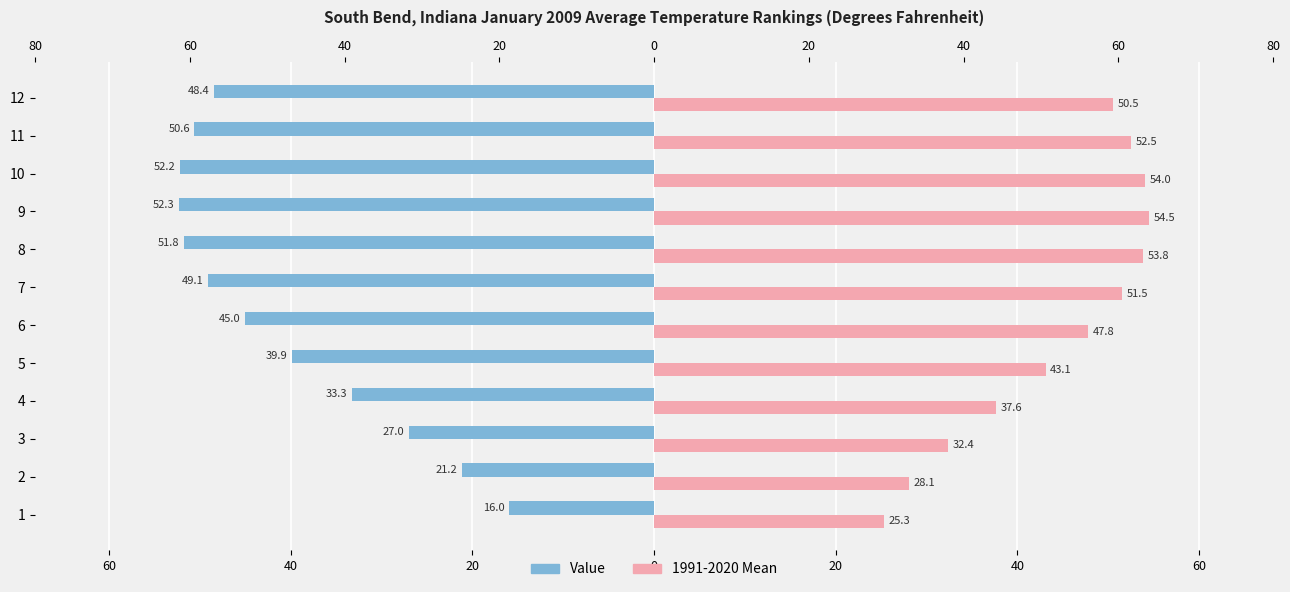

At how many categories does at least one series exceed -35?

12